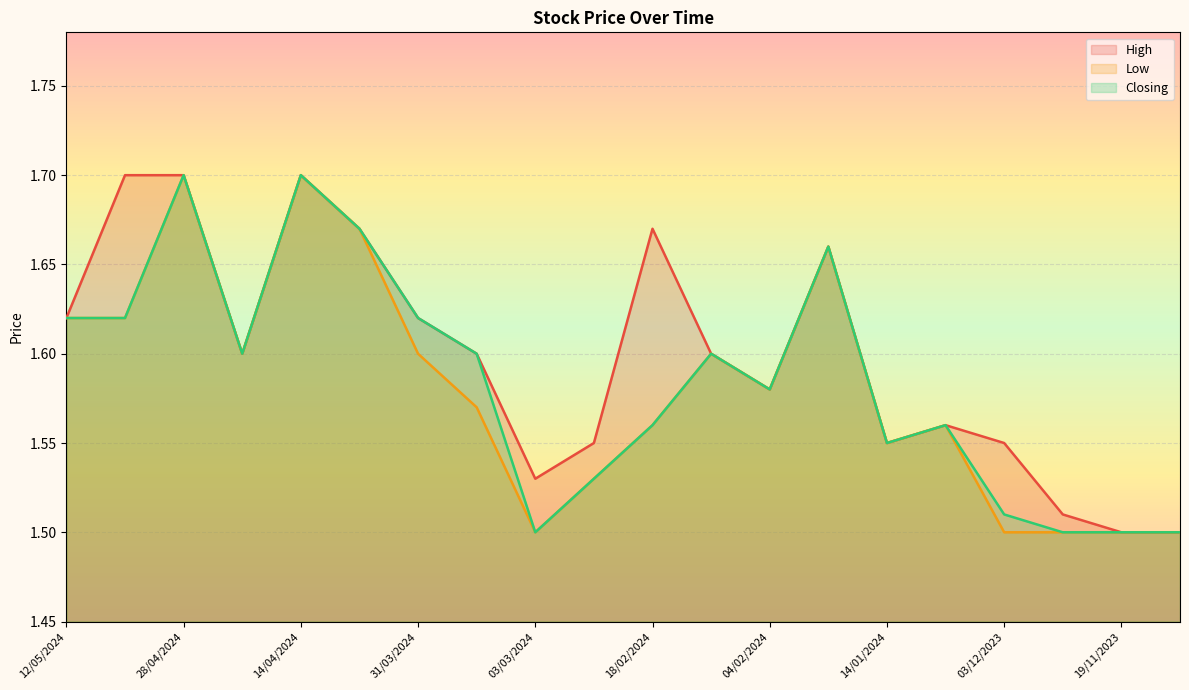

What is the difference between the maximum and minimum values in the High series?

0.2